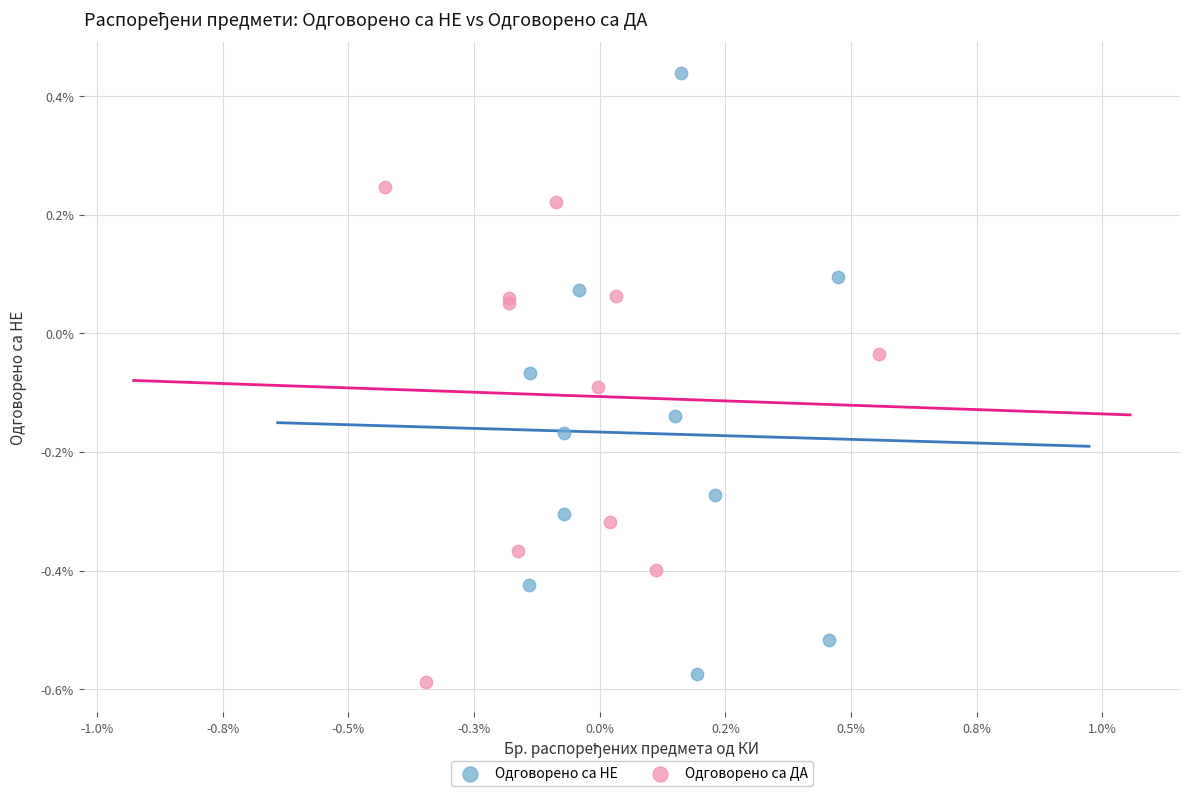

Which series reaches the minimum Y coordinate?

Одговорено са ДА